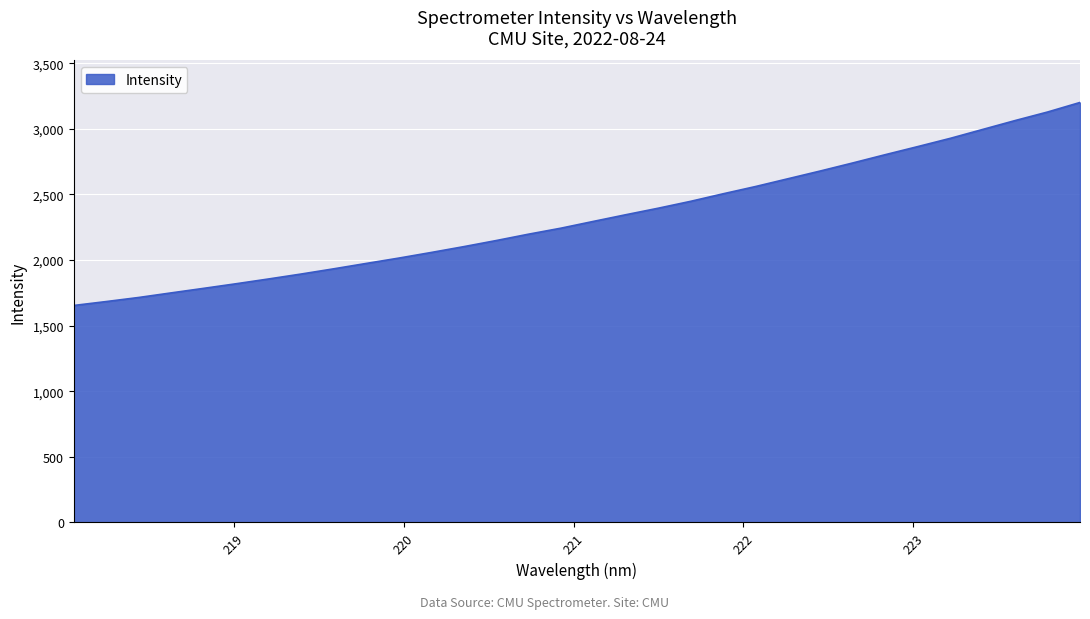

What is the difference between the maximum and second lowest values?

1517.3